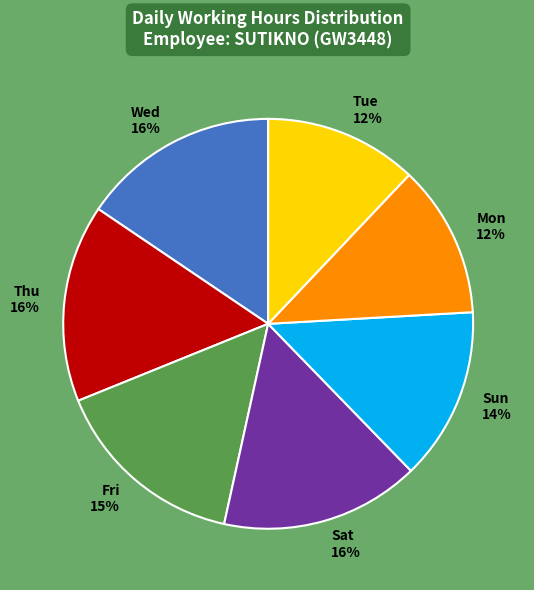

Does any single category account for the majority?

No